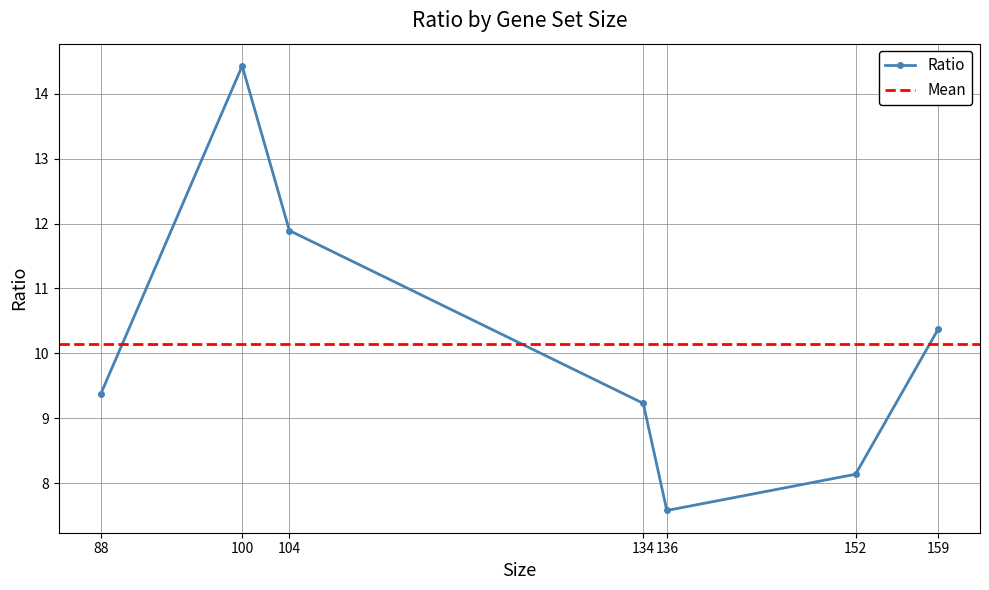

What is the maximum value shown in the chart?

14.4